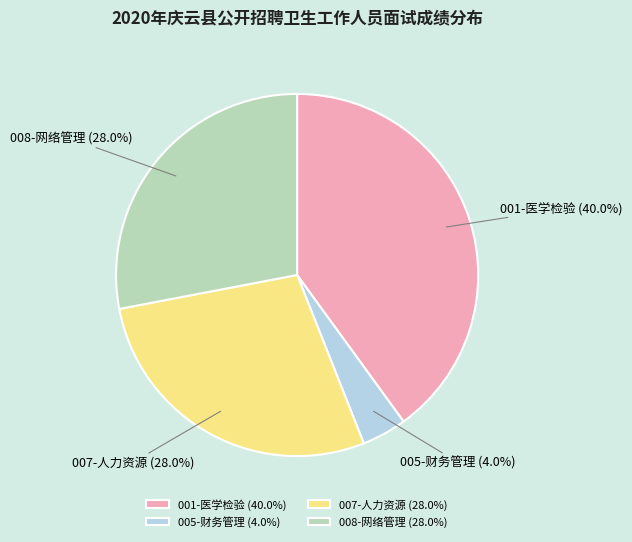

Is there any slice that represents more than half of the pie?

No